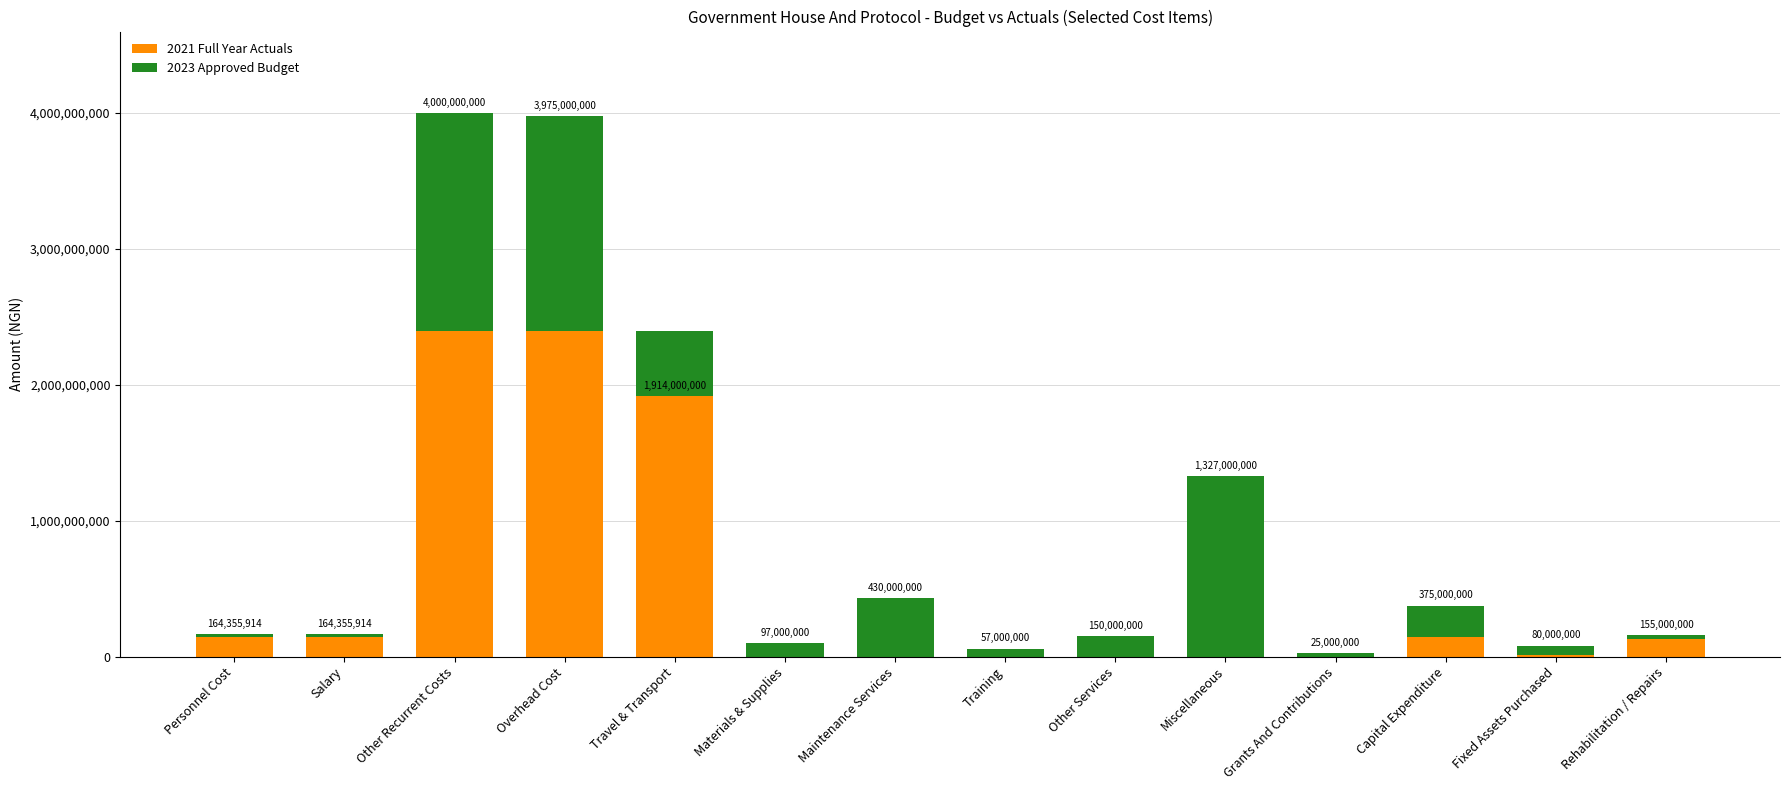

What is the total value across all series at Capital Expenditure?

375000000.0